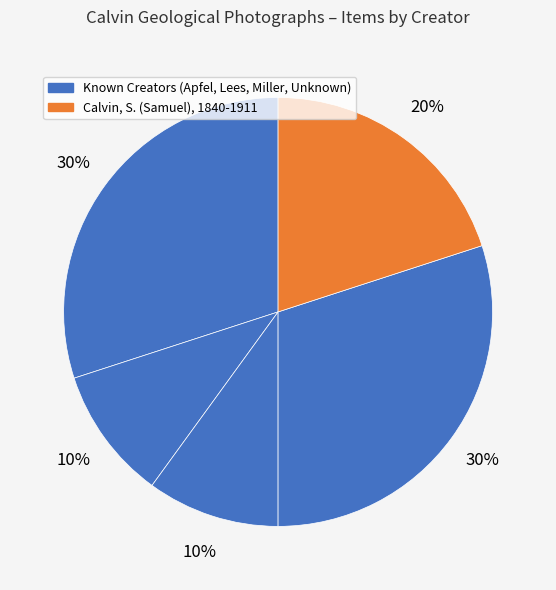

How many slices are in this pie chart?

5